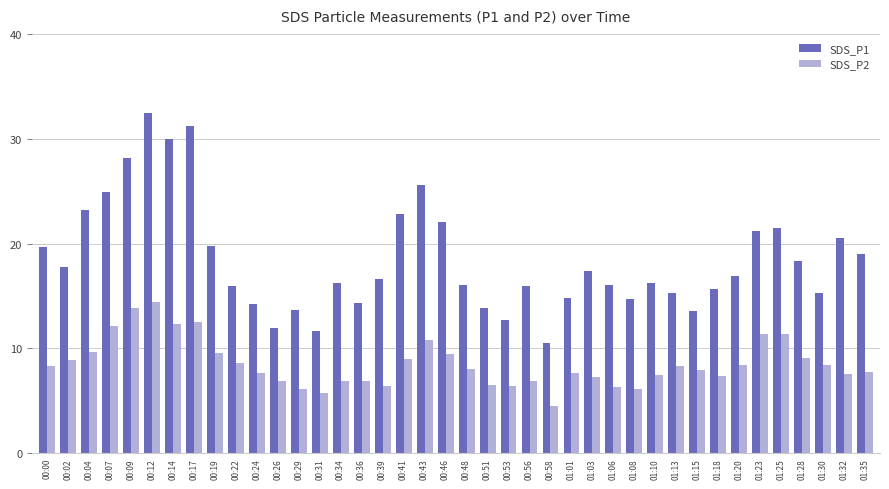

What is the lowest value of the SDS_P1 series?

10.5